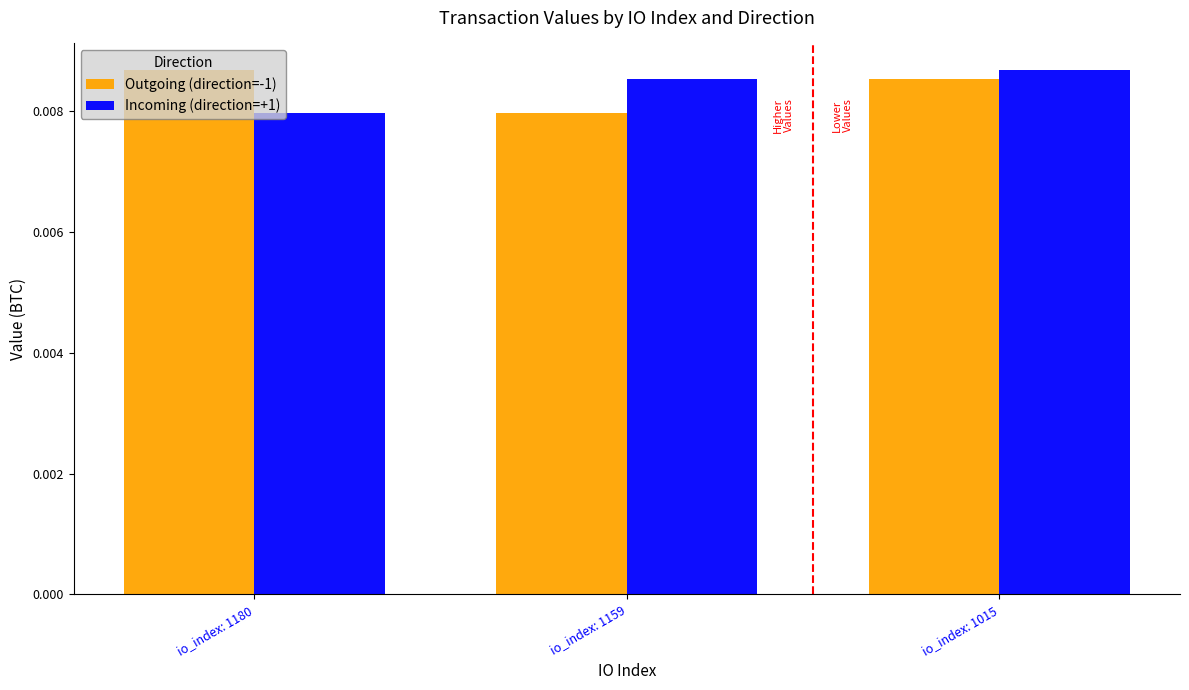

What are all the series names shown in the legend?

Outgoing (direction=-1), Incoming (direction=+1)